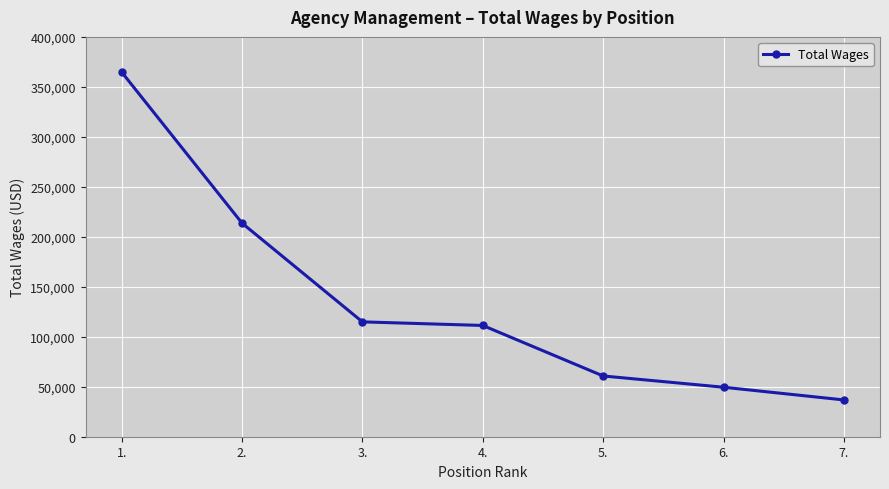

Reading right to left, extract all data points from this chart.

7.=36802	6.=49516	5.=60779	4.=111310	3.=114908	2.=213685	1.=364804